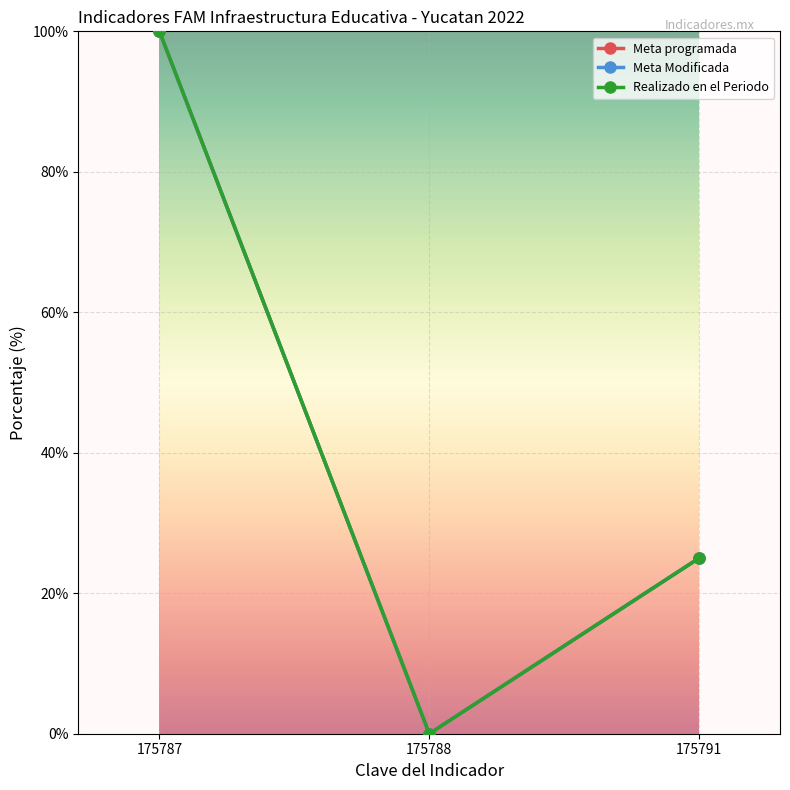

What are all the series names shown in the legend?

Meta programada, Meta Modificada, Realizado en el Periodo